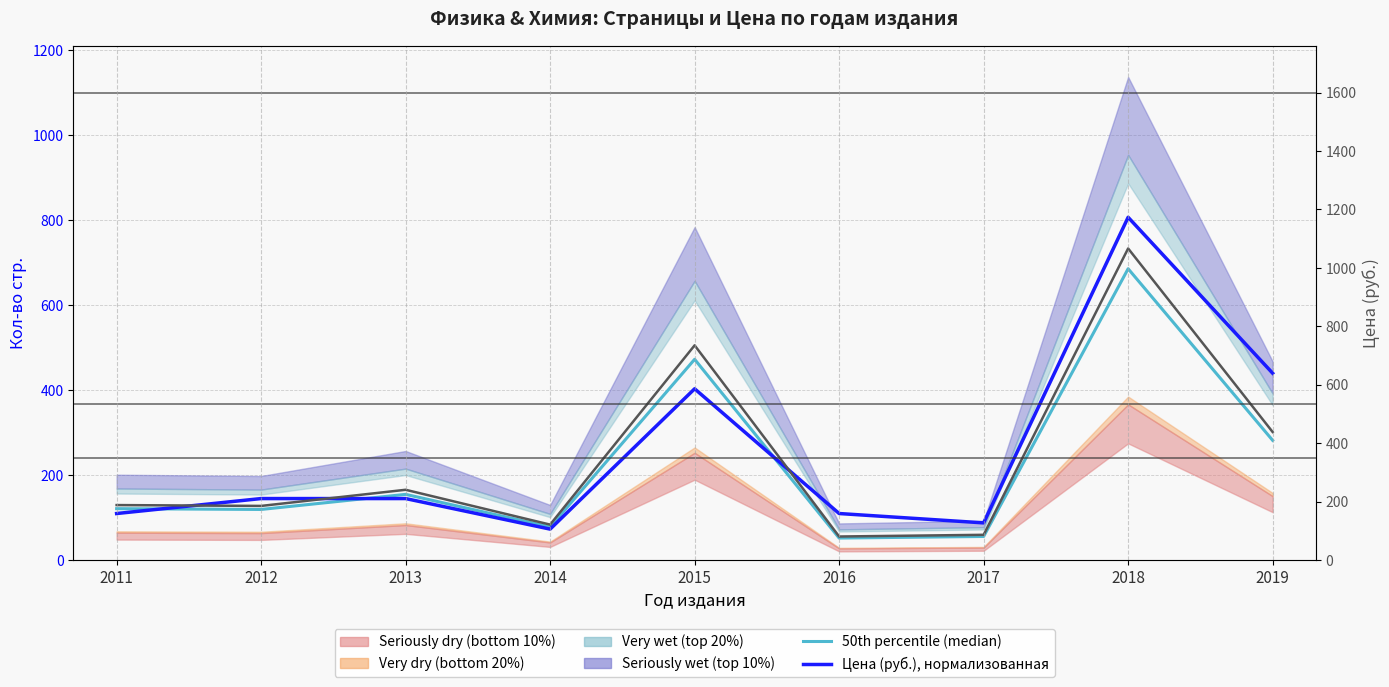

Where is Кол-во стр. nearest to the value 395?

2019